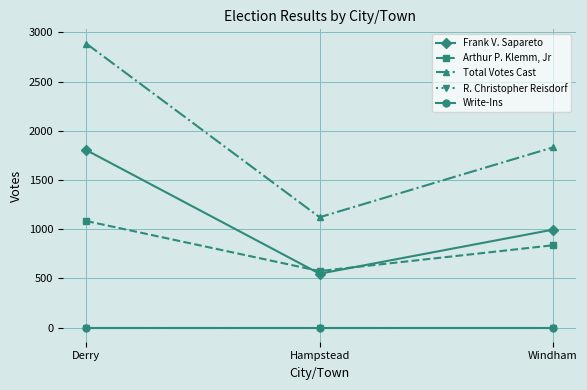

Does the chart have visible grid lines?

Yes